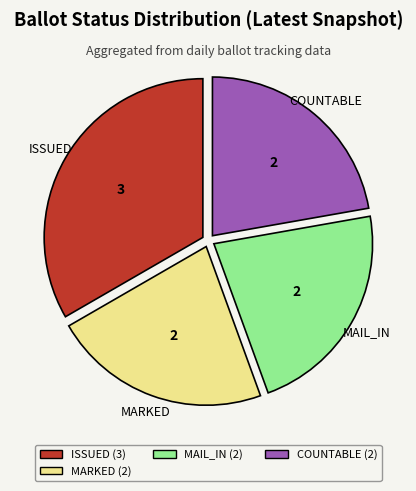

Combined, do MARKED (2) and COUNTABLE (2) account for over 50%?

No